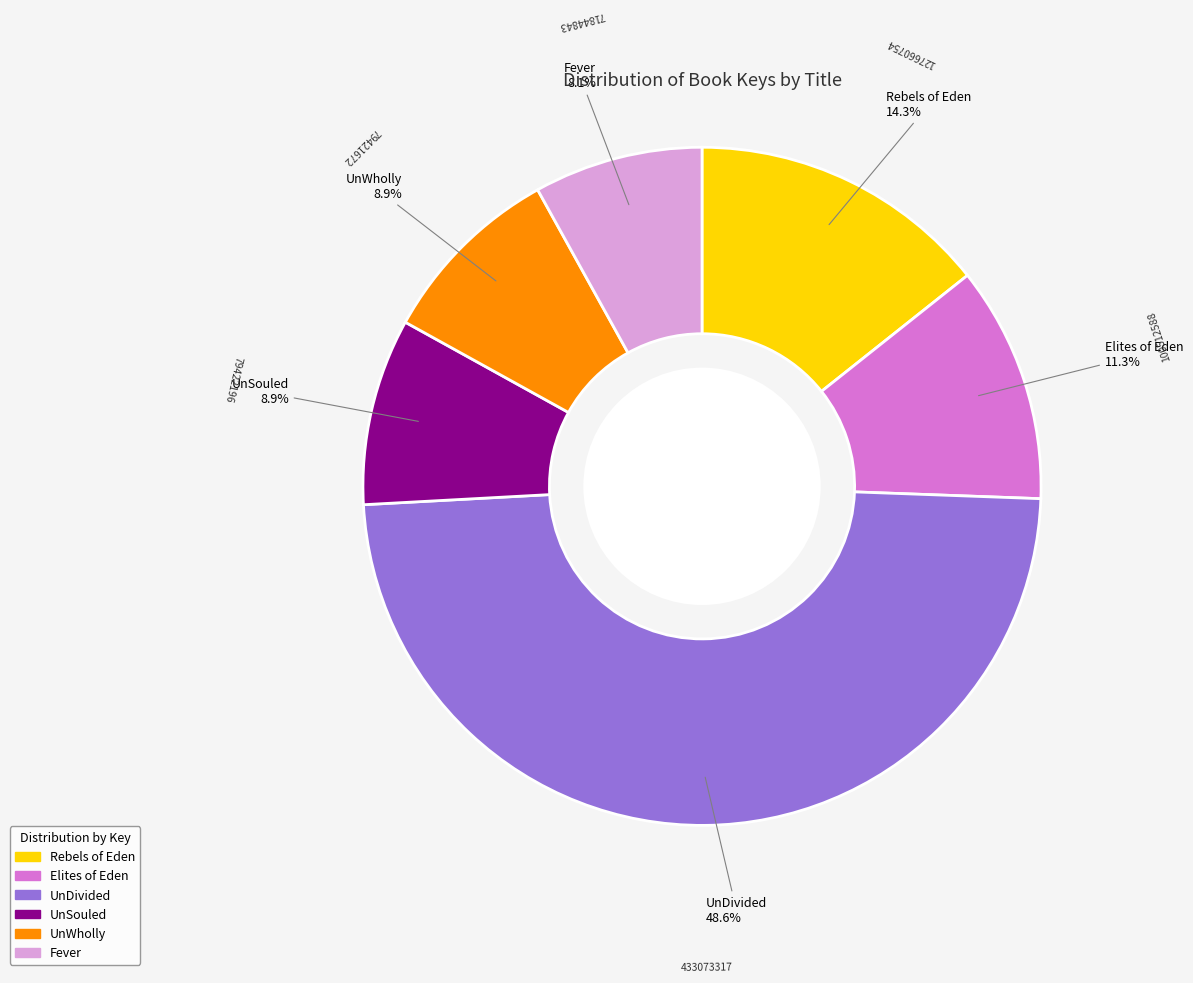

Is it true that Elites of Eden is 20% of the pie?

False